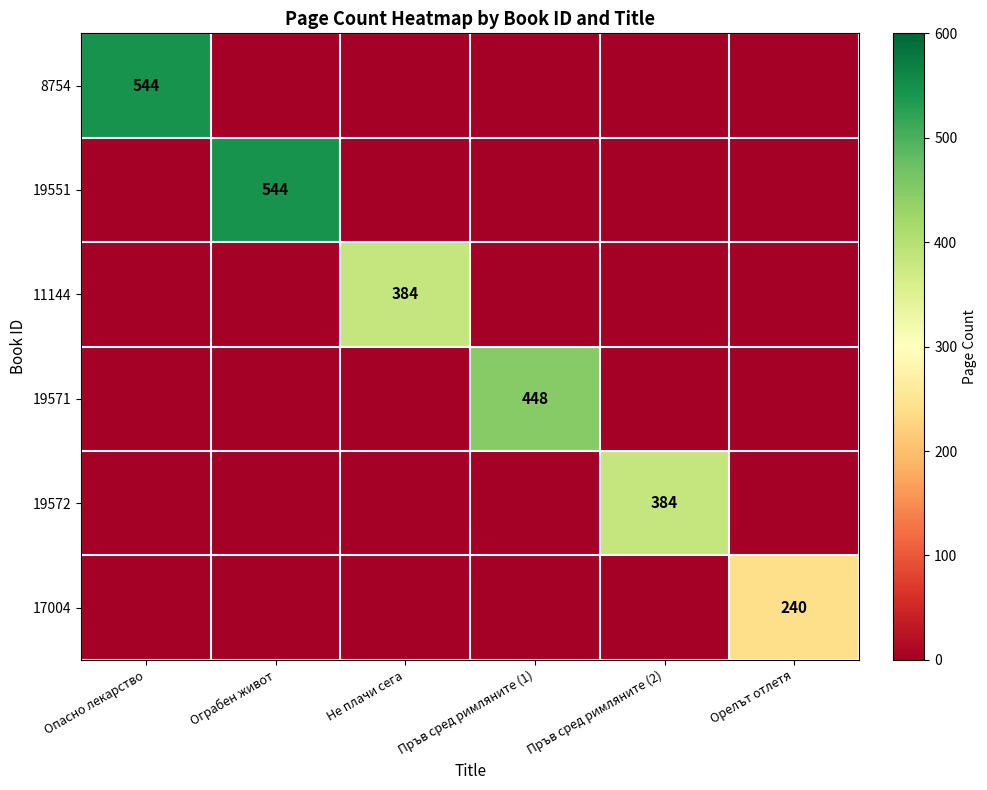

The 8754 series shows 544 at Опасно лекарство. True or false?

True